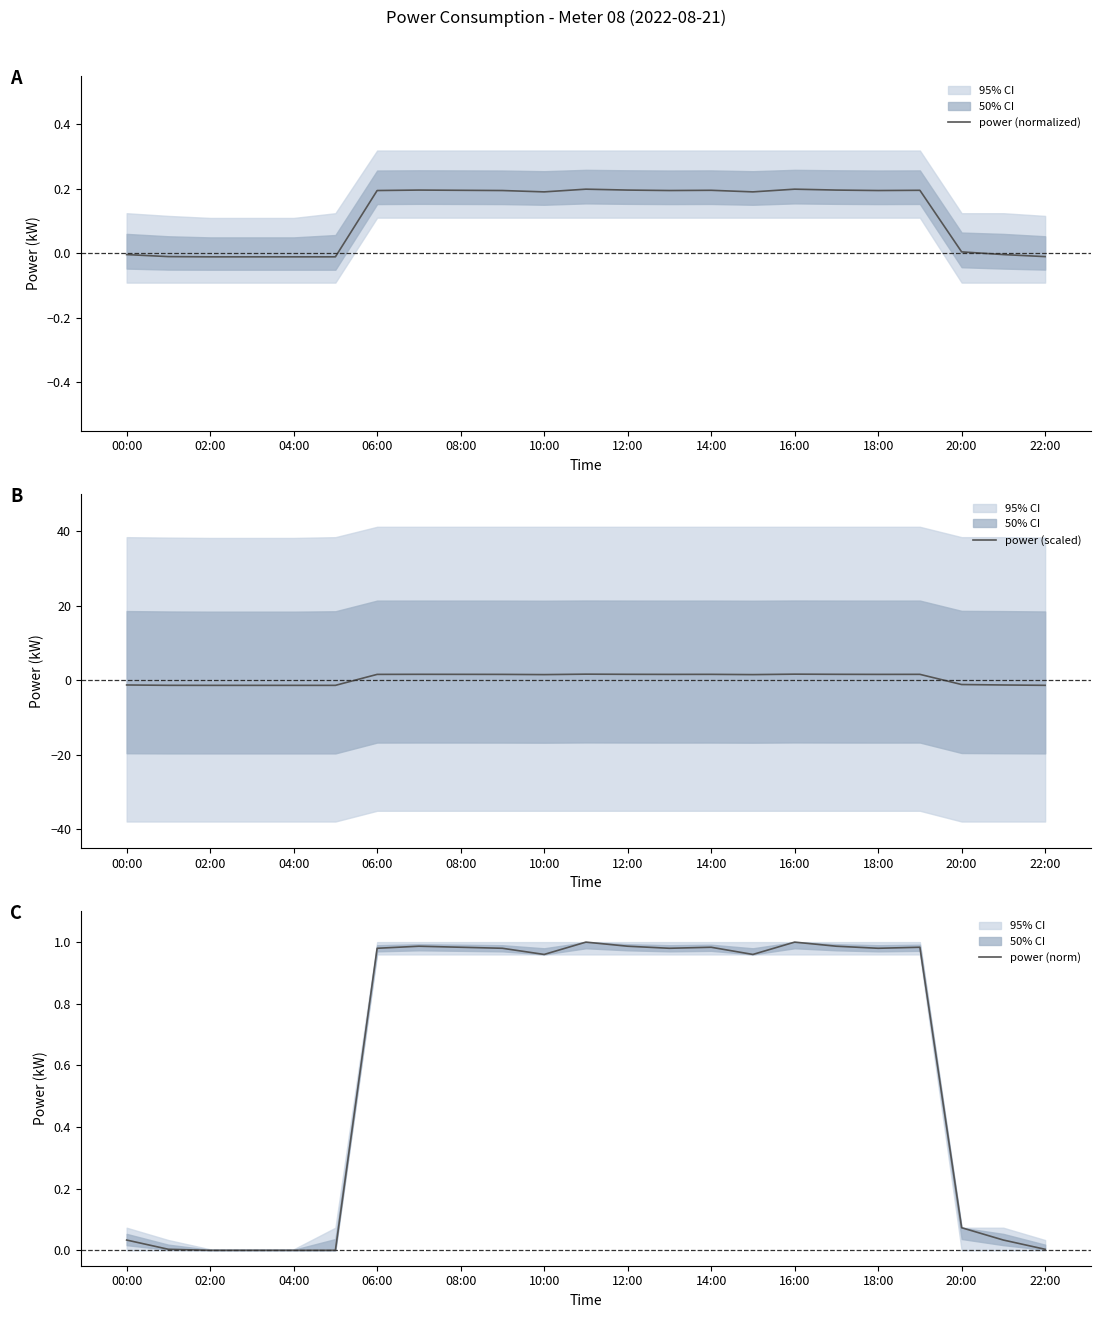

Reading left to right, what are all the values shown in this chart?

power (normalized): -0.0	-0.0	-0.0	-0.0	-0.0	-0.0	0.2	0.2	0.2	0.2	0.2	0.2	0.2	0.2	0.2	0.2	0.2	0.2	0.2	0.2	0.0	-0.0	-0.0
power (scaled): -1.3	-1.4	-1.4	-1.4	-1.4	-1.4	1.6	1.6	1.6	1.6	1.5	1.6	1.6	1.6	1.6	1.5	1.6	1.6	1.6	1.6	-1.1	-1.3	-1.4
power (norm): 0.0	0.0	0.0	0.0	0.0	0.0	1.0	1.0	1.0	1.0	1.0	1.0	1.0	1.0	1.0	1.0	1.0	1.0	1.0	1.0	0.1	0.0	0.0